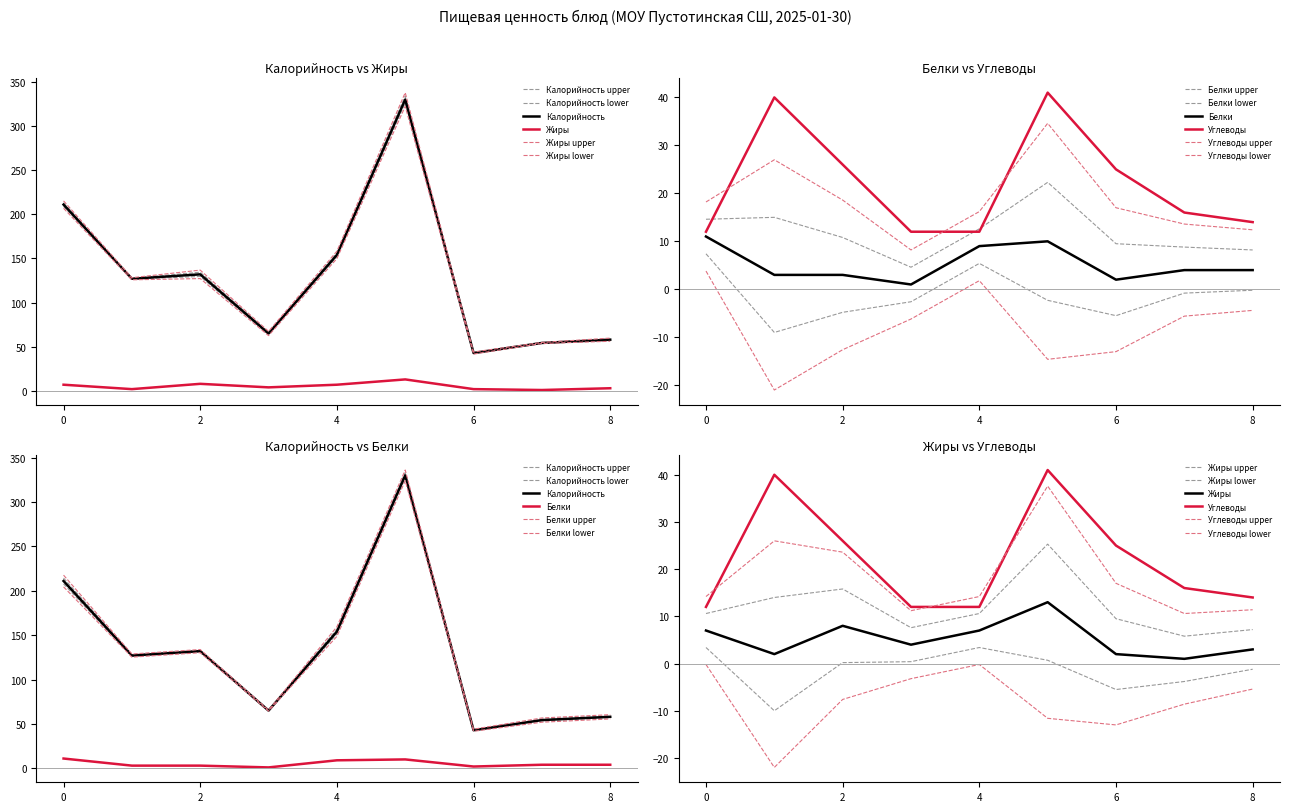

Reading left to right, list all the values displayed in this chart.

Калорийность: 211.0	127.0	132.0	65.0	154.0	330.0	42.9	54.3	58.0
Белки: 11.0	3.0	3.0	1.0	9.0	10.0	2.0	4.0	4.0
Жиры: 7.0	2.0	8.0	4.0	7.0	13.0	2.0	1.0	3.0
Углеводы: 12.0	40.0	26.0	12.0	12.0	41.0	25.0	16.0	14.0